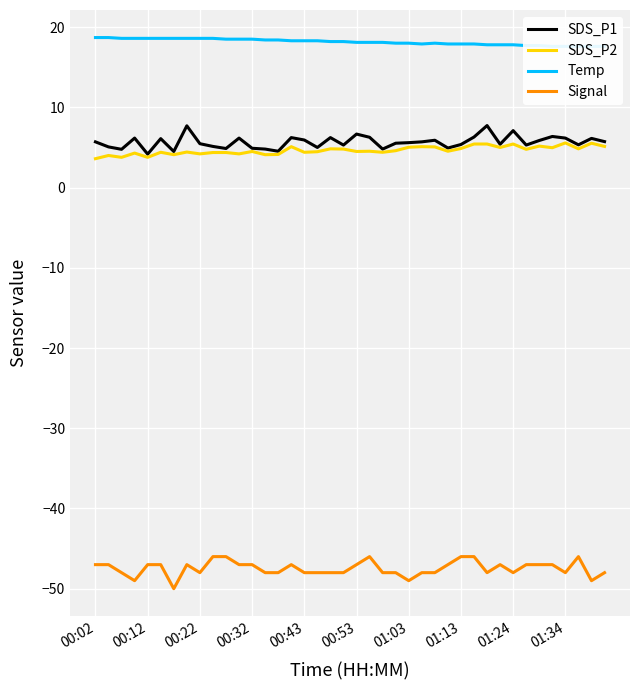

What is the minimum value shown in the chart?

-50.0